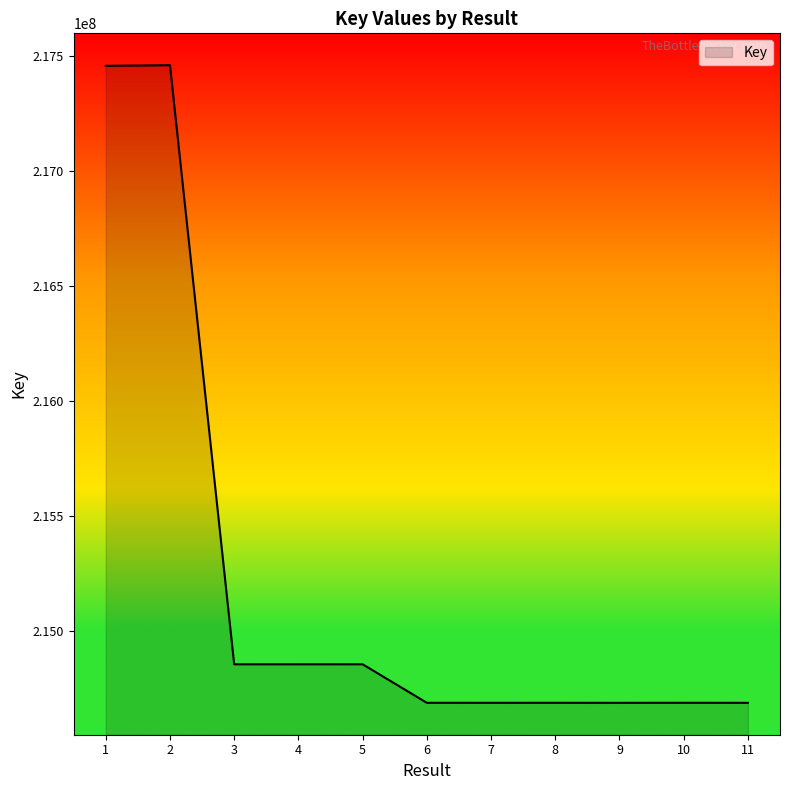

Between 3 and 11, which is larger?

3